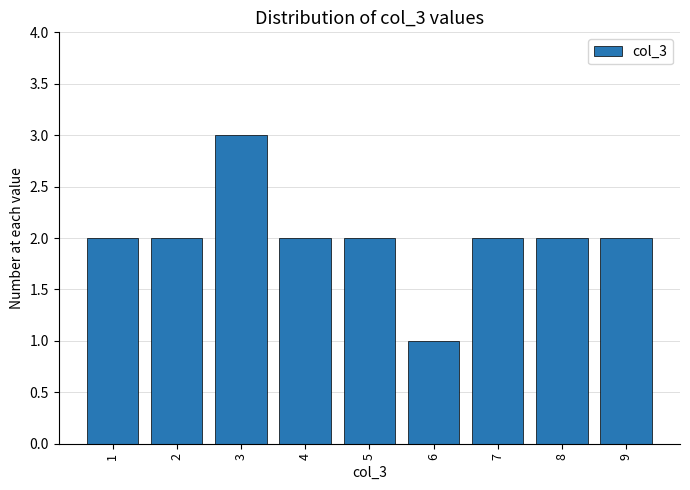

Reading left to right, list all the values displayed in this chart.

1=2	2=2	3=3	4=2	5=2	6=1	7=2	8=2	9=2